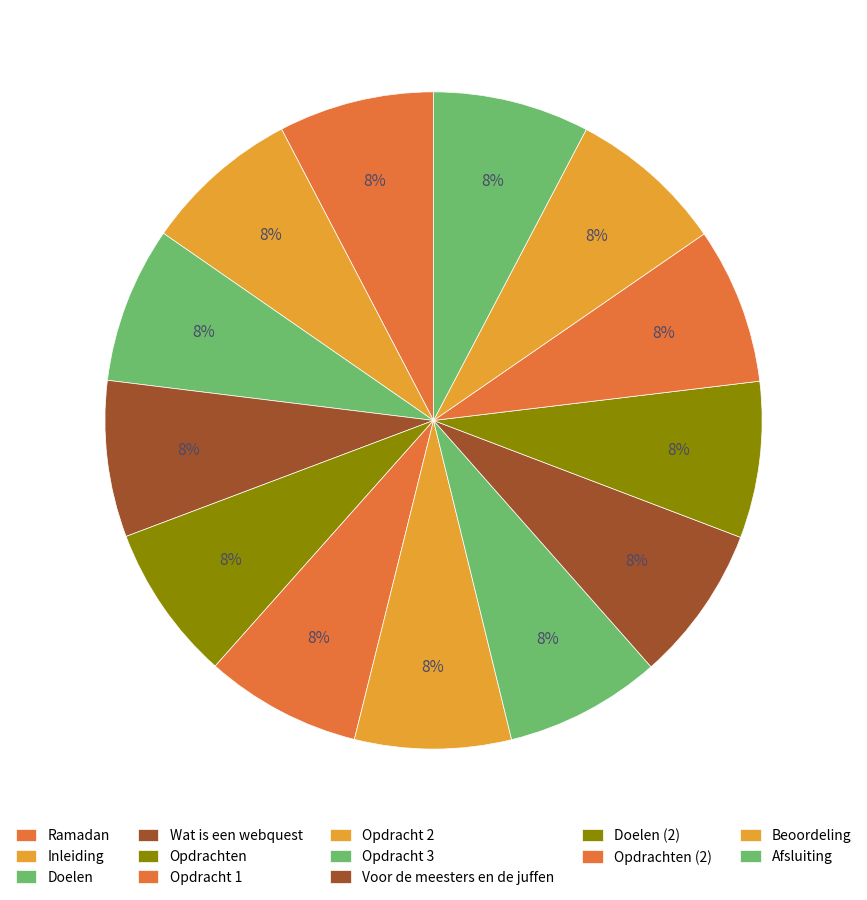

How many slices are in this pie chart?

13